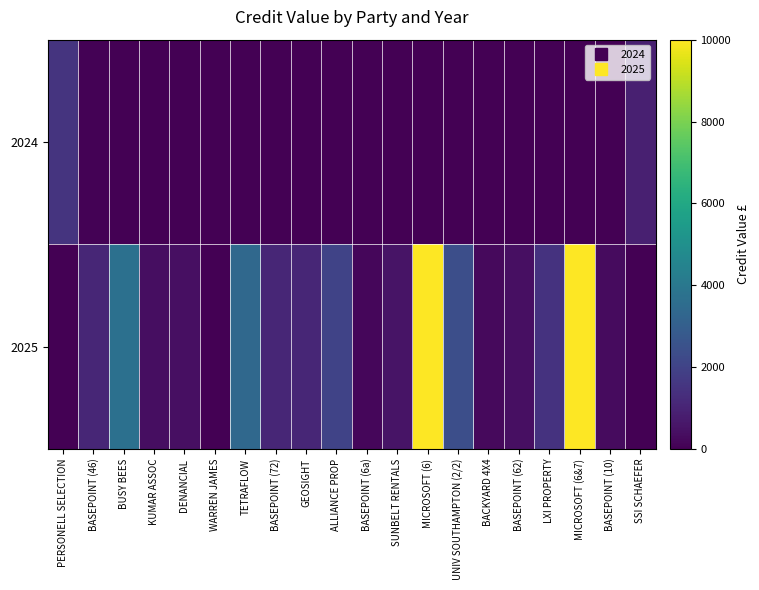

Which series has the largest range (max minus min)?

2025